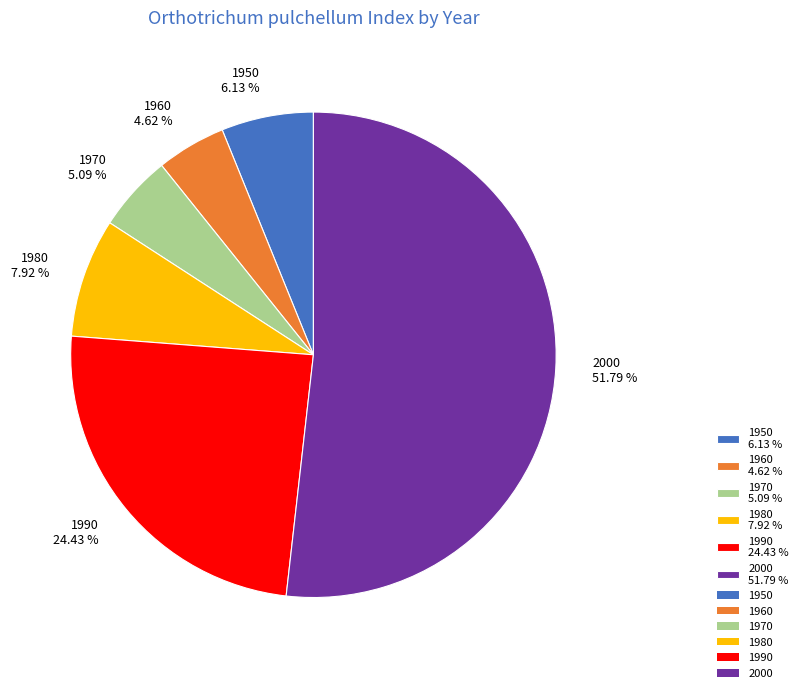

Is there a majority slice in this chart?

Yes